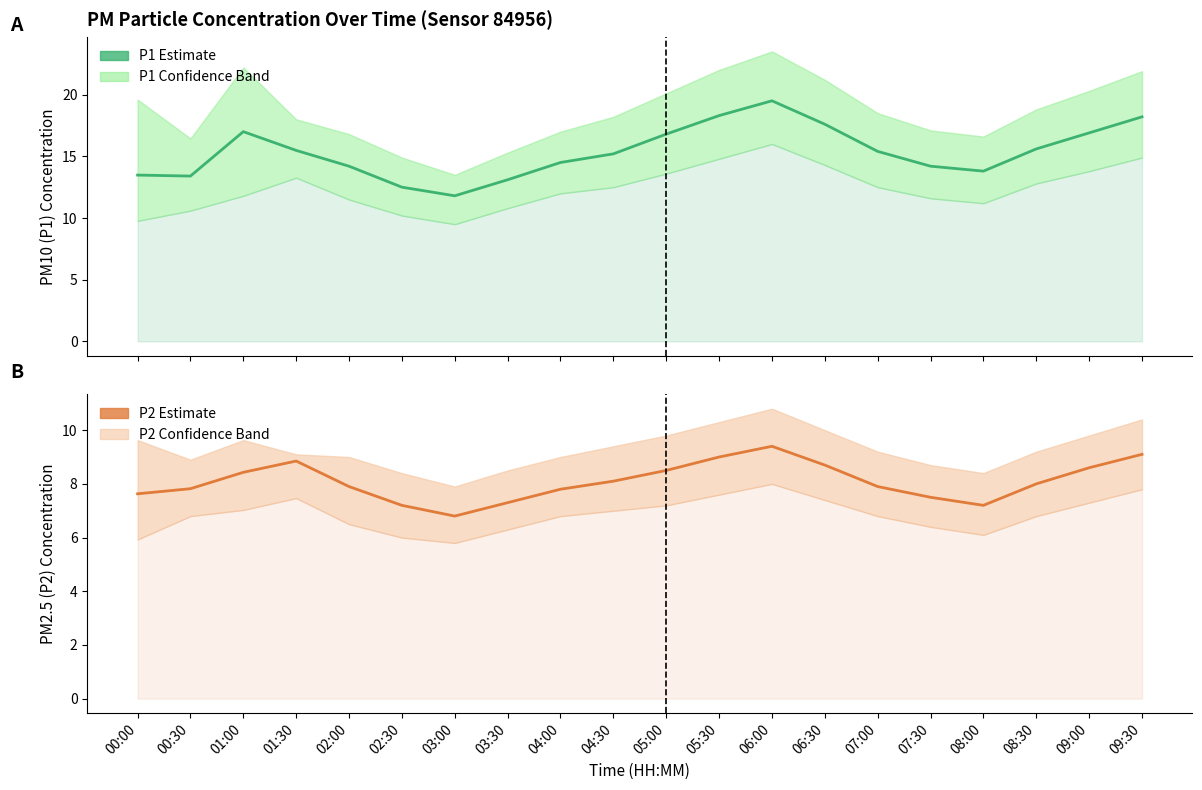

True or false: P1 (PM10) and P2 (PM2.5) intersect in this chart.

False